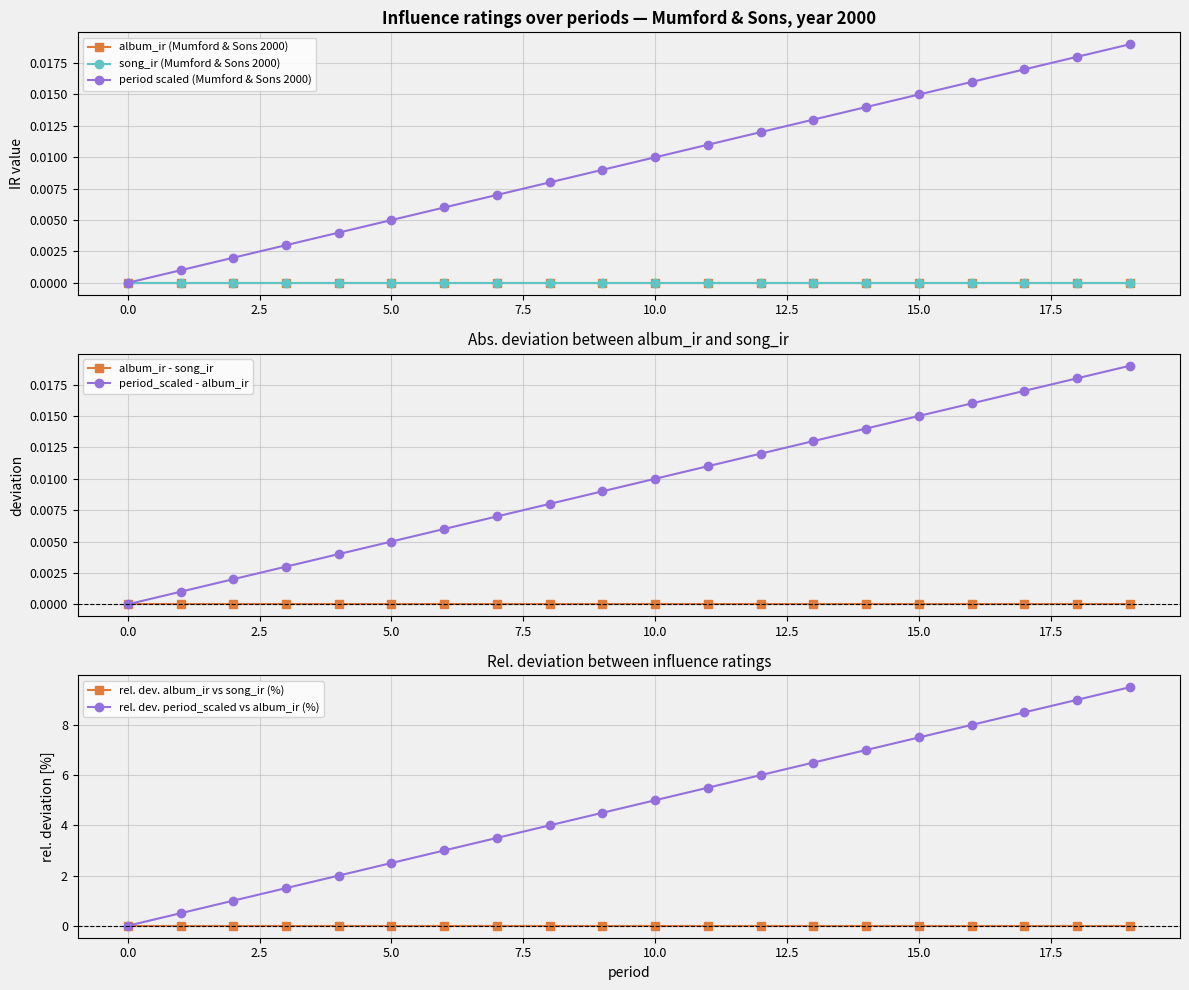

True or false: period and song_ir cross at least once.

False